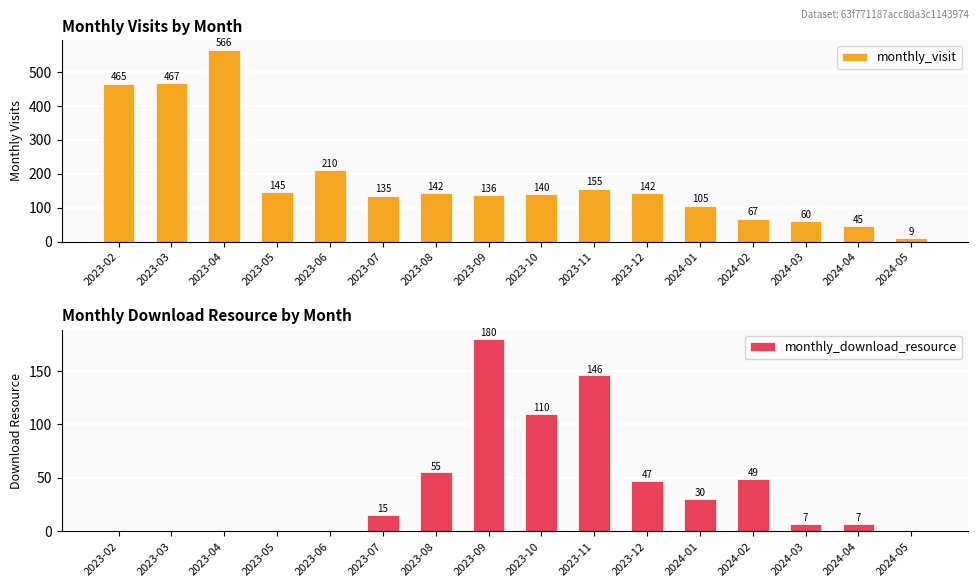

Which has a higher value, 2023-09 or 2023-08?

2023-08